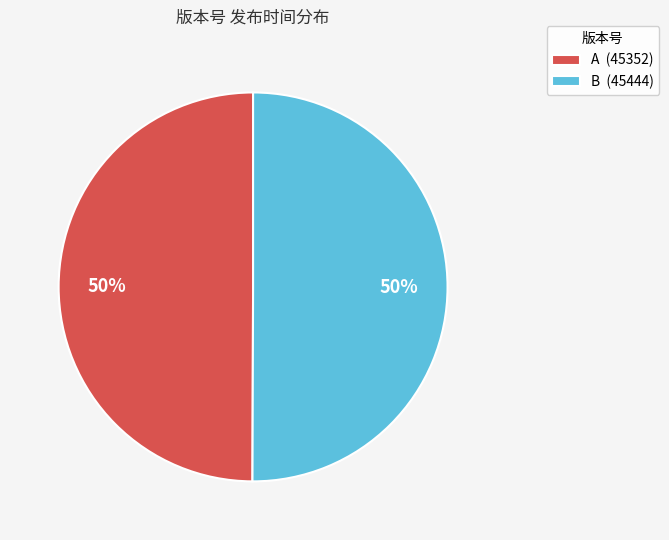

To the nearest percent, what is the average slice percentage?

50%